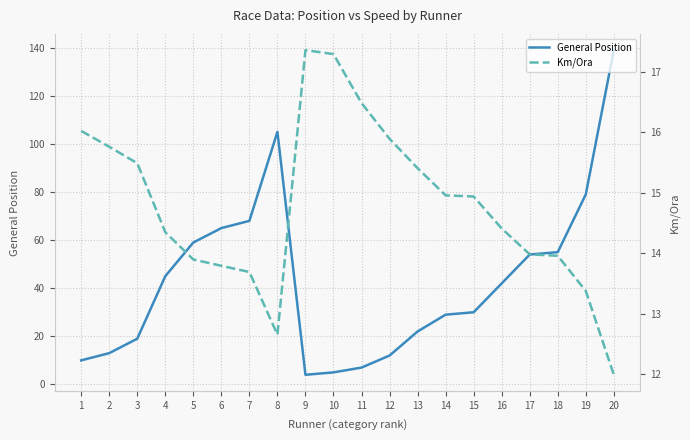

At which label is General Position closest to 71?

7